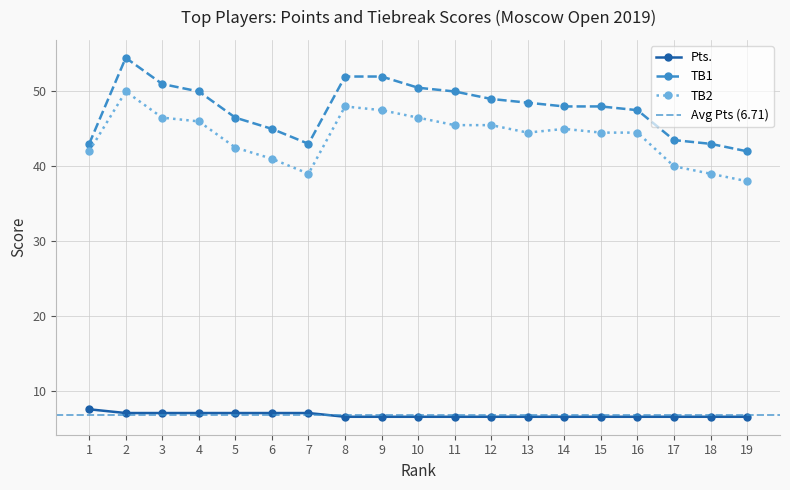

The Pts. series shows 6.5 at 19. True or false?

True